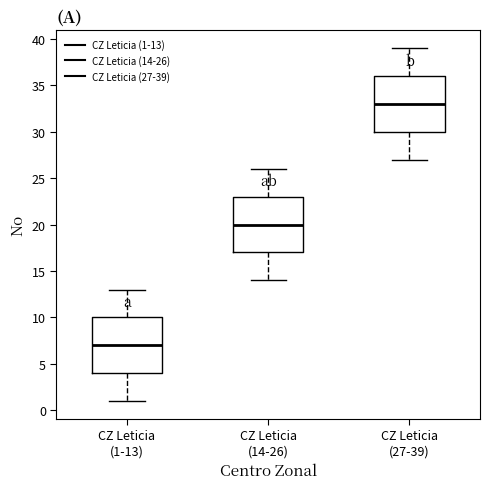

Which box's median line is the highest?

CZ Leticia (27-39)